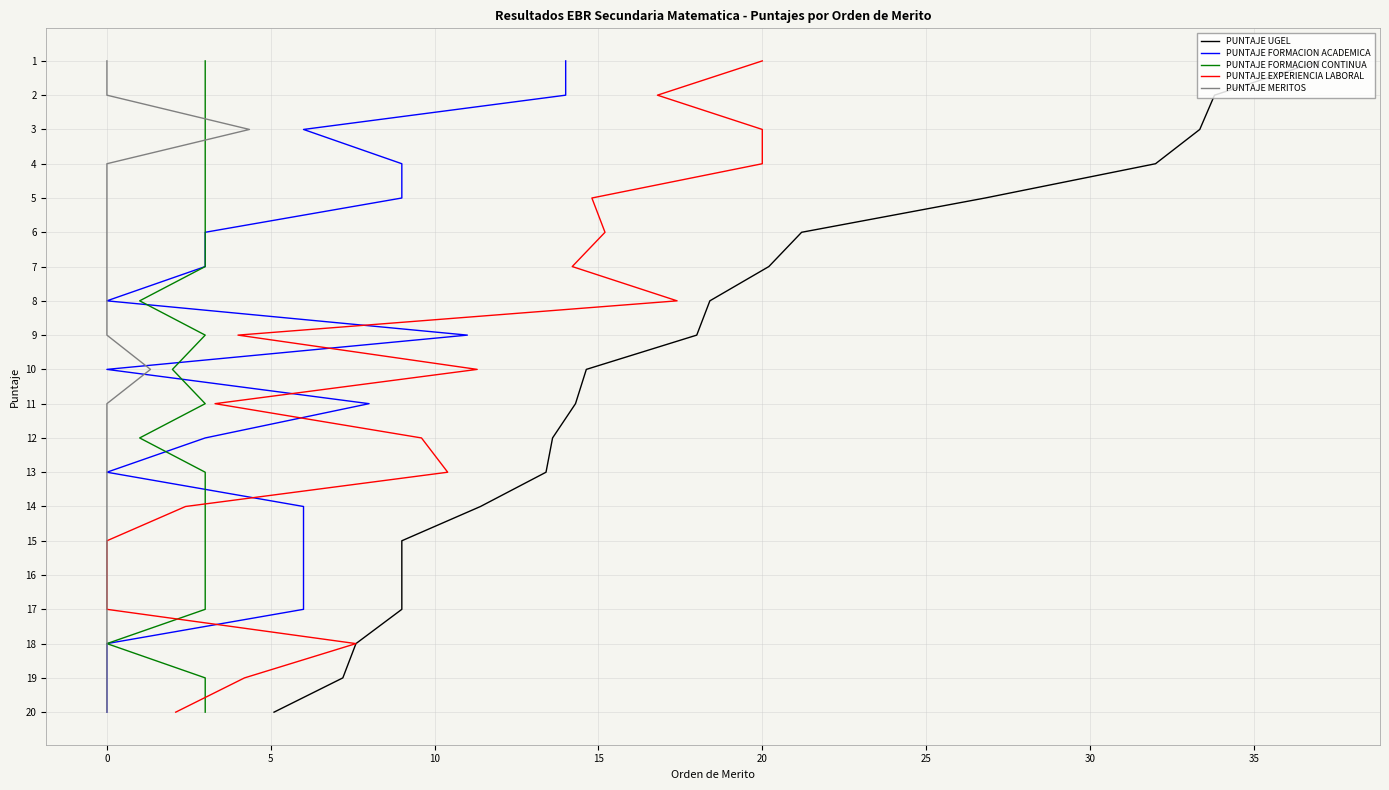

Is the value of PUNTAJE FORMACION ACADEMICA at 30 greater than the value of PUNTAJE FORMACION CONTINUA at 18?

No